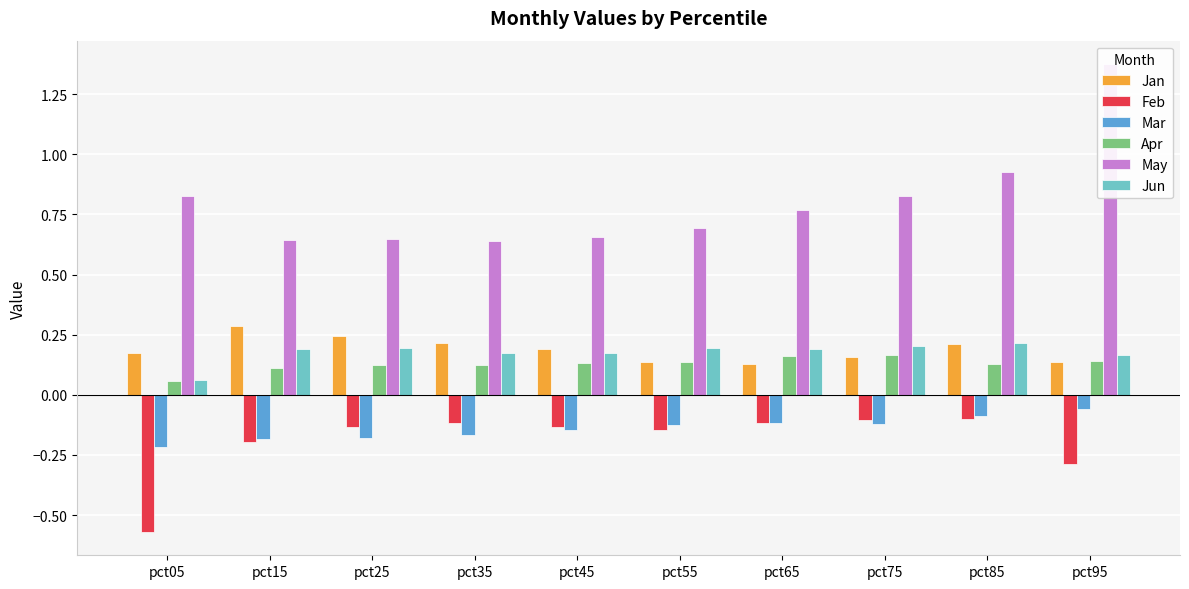

Which series changed the most between pct05 and pct45?

Feb